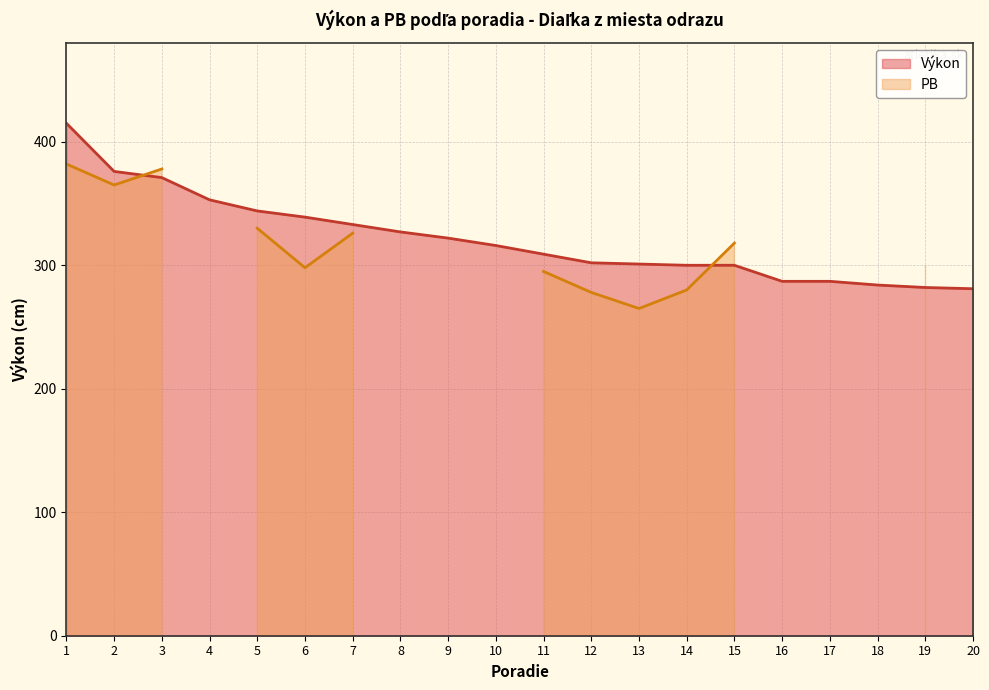

Where is the data nearest to the value 348?

5